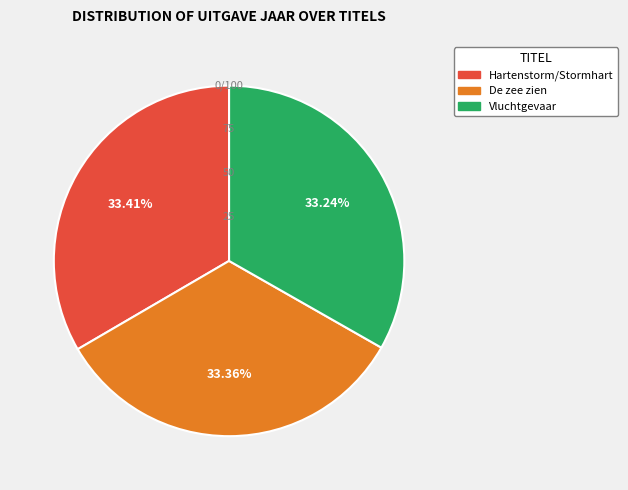

What percentage is NOT represented by De zee zien?

66.6%